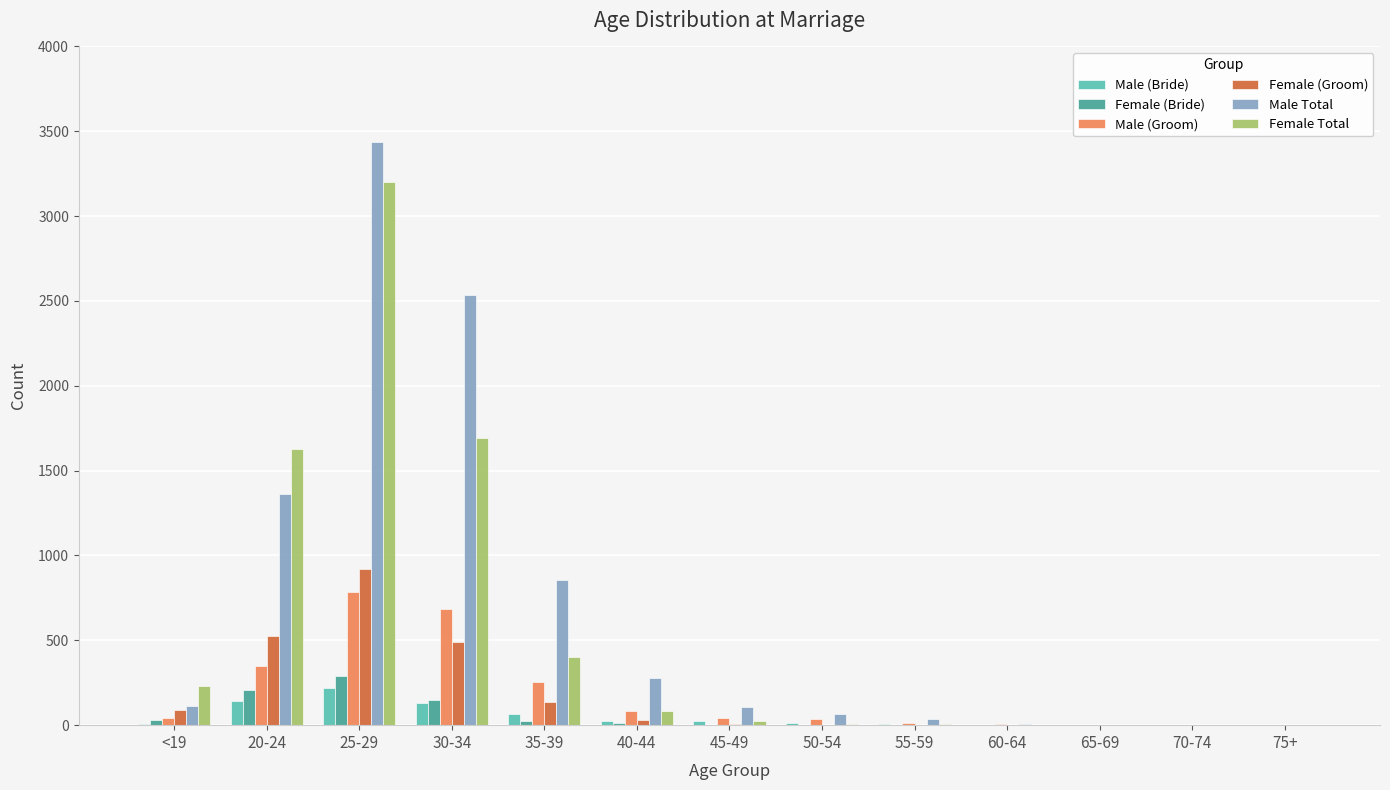

What is the sum of all Female Total values?

7279